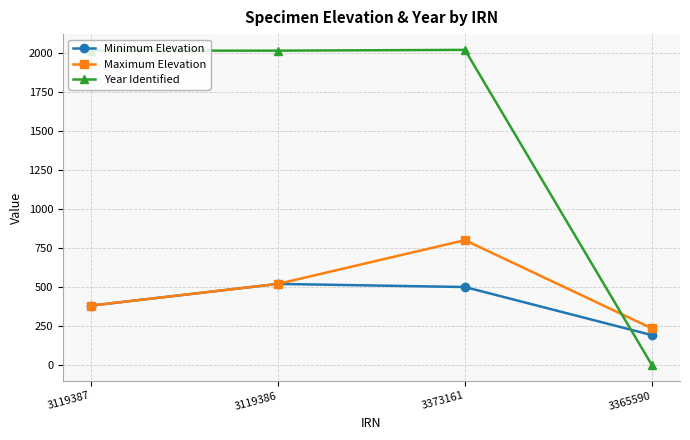

What are all the series names shown in the legend?

Minimum Elevation, Maximum Elevation, Year Identified